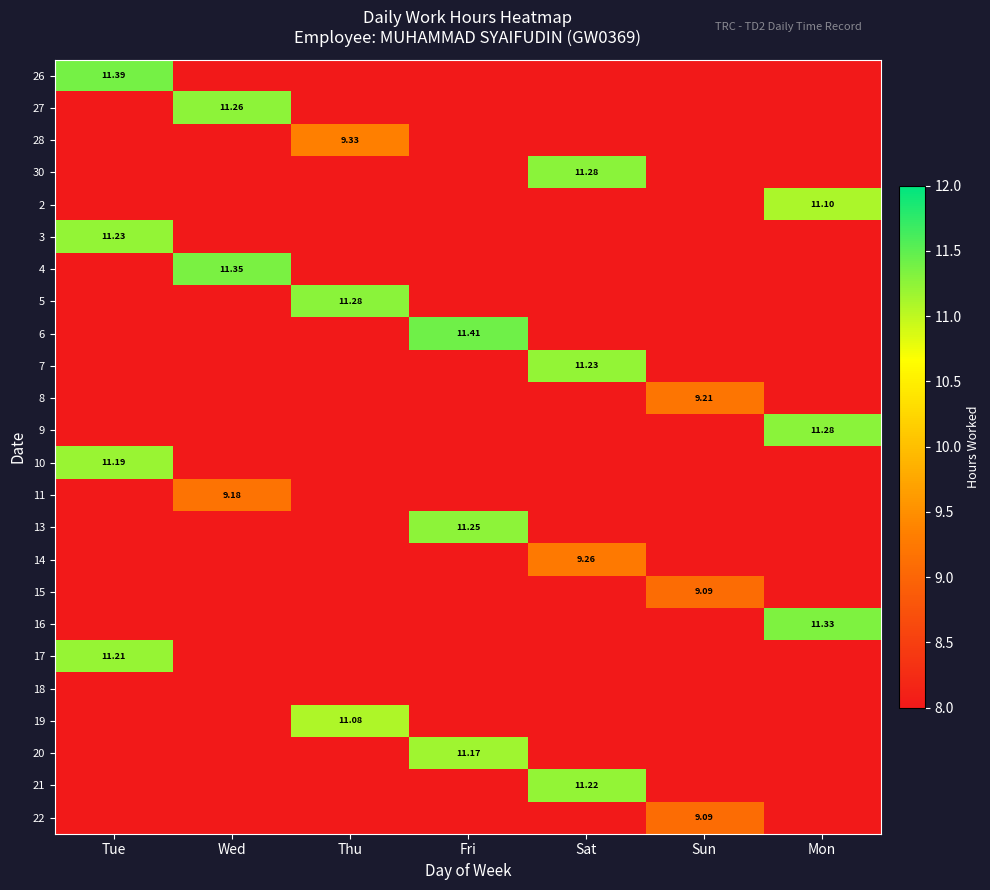

At which label is 3 closest to 11?

Tue